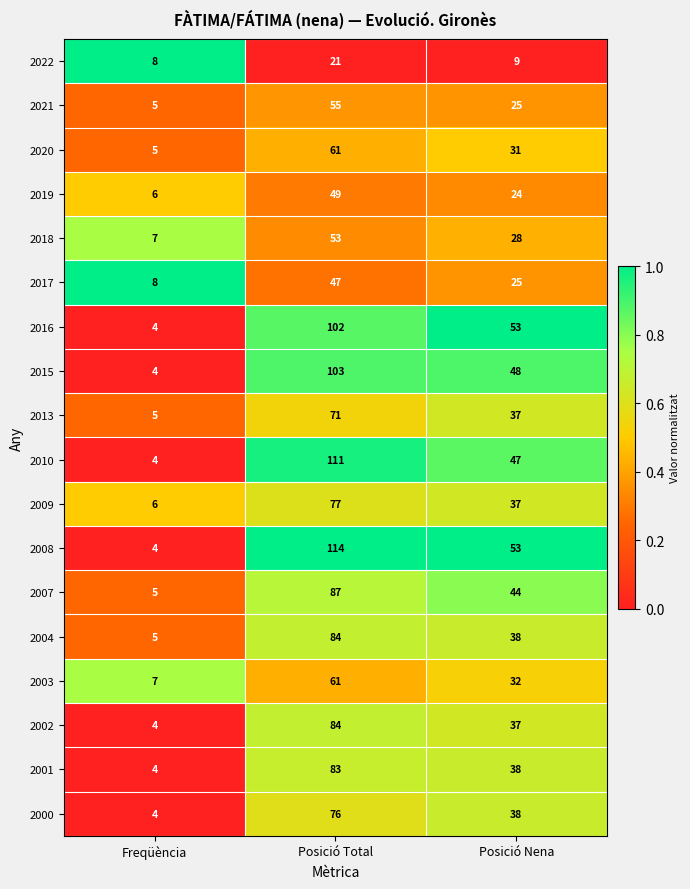

What is the sum of the 2000 values at Posició Total and Posició Nena?

114